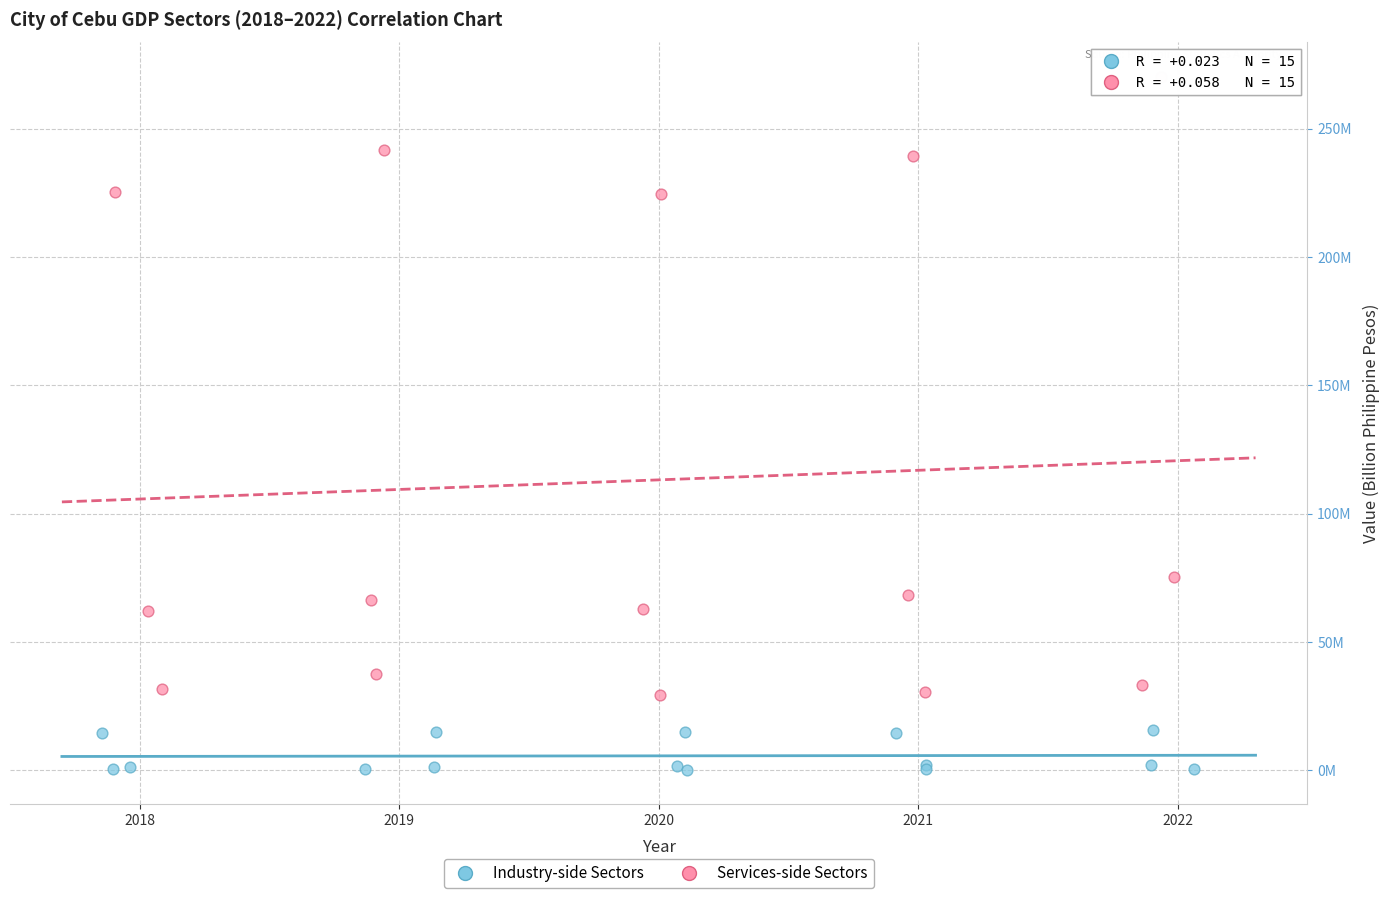

What are all the series names shown in the legend?

Industry-side Sectors, Services-side Sectors